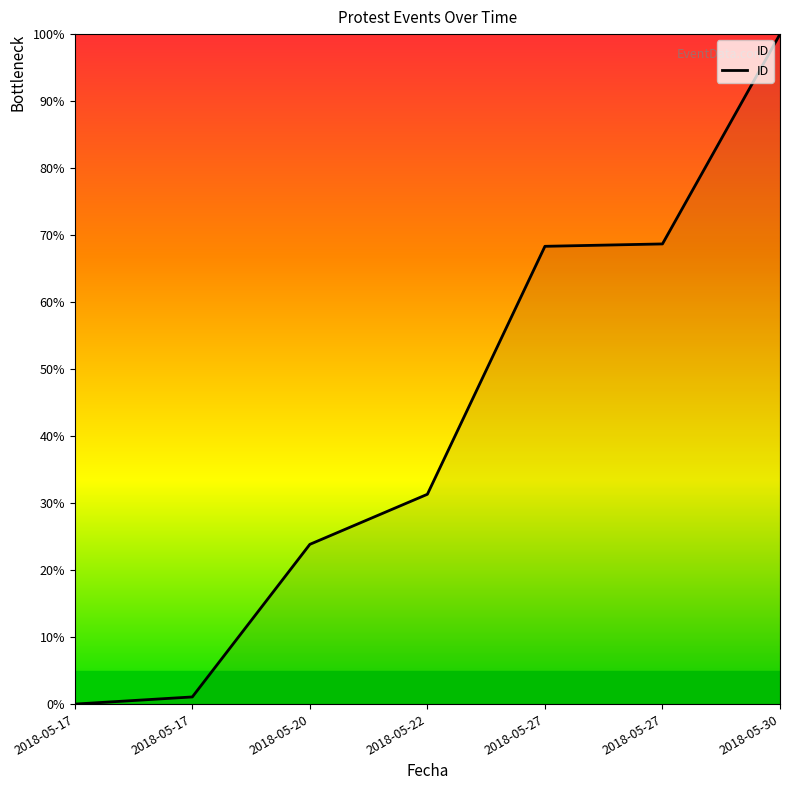

Rank the categories by value from lowest to highest.

2018-05-17, 2018-05-17, 2018-05-20, 2018-05-22, 2018-05-27, 2018-05-27, 2018-05-30